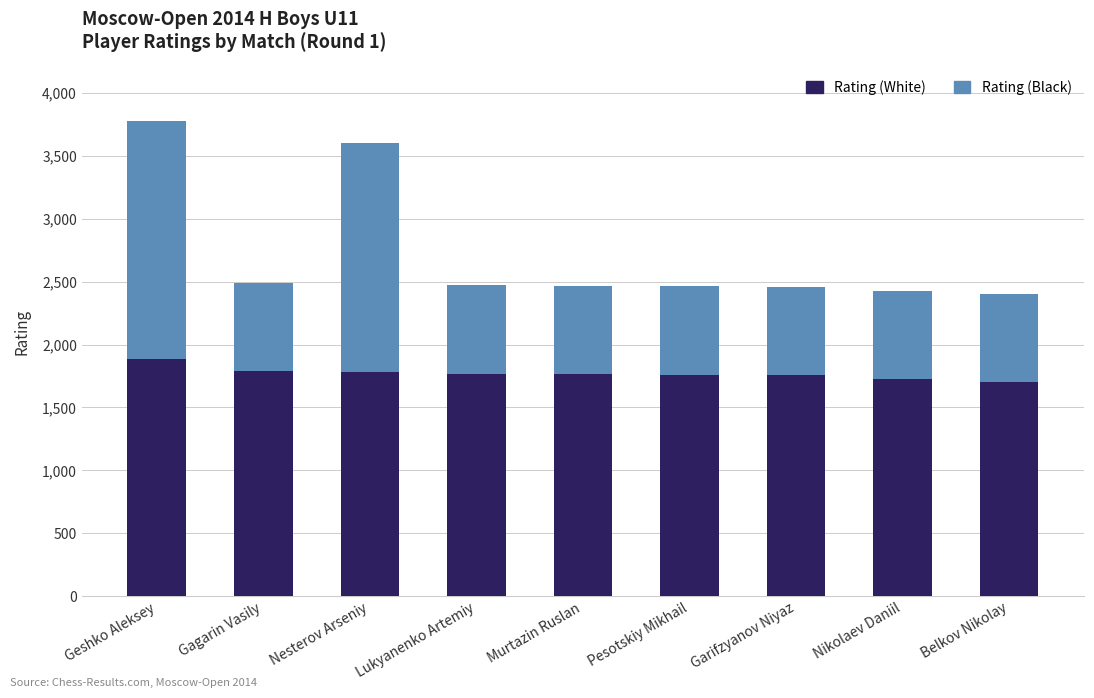

Is it true that Rating (White) equals 2588 at Nesterov Arseniy?

False